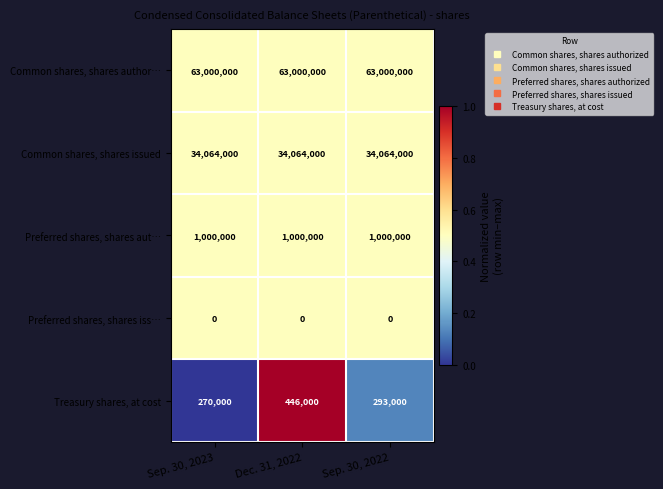

At which category is the sum across all series the highest?

Dec. 31, 2022